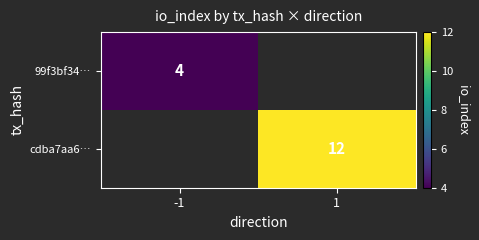

Is it true that 99f3bf34… equals 2 at -1?

False